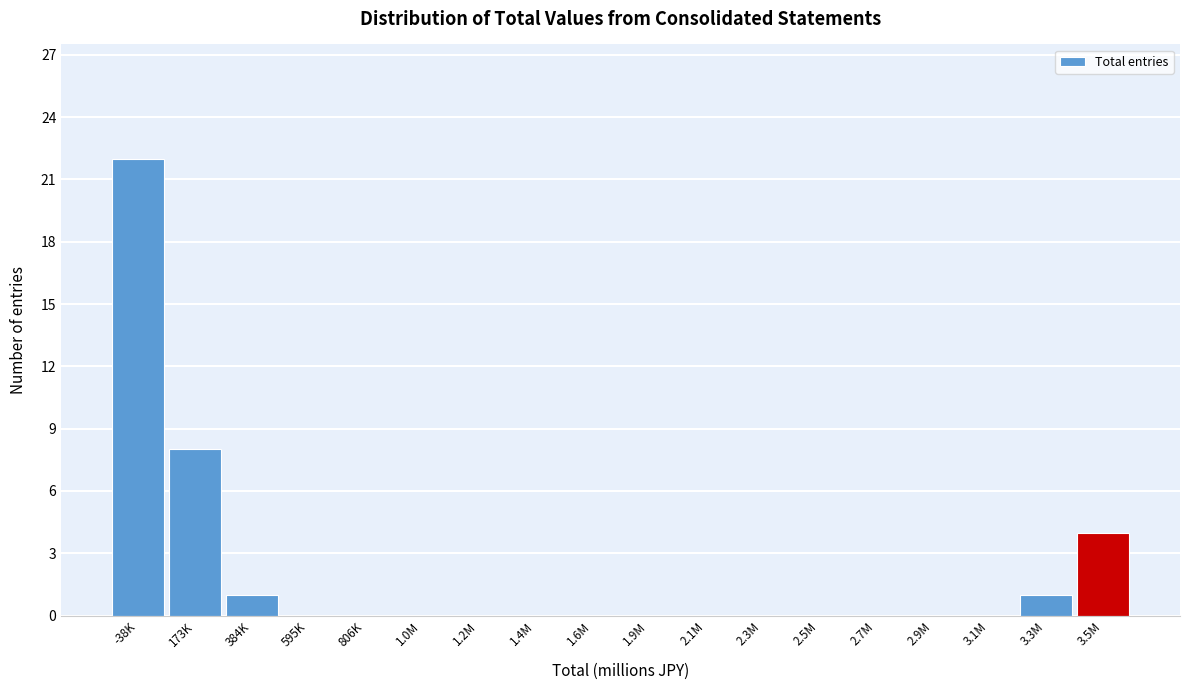

Reading right to left, transcribe all the data shown in this chart.

3.5M=4	3.3M=1	3.1M=0	2.9M=0	2.7M=0	2.5M=0	2.3M=0	2.1M=0	1.9M=0	1.6M=0	1.4M=0	1.2M=0	1.0M=0	806K=0	595K=0	384K=1	173K=8	-38K=22